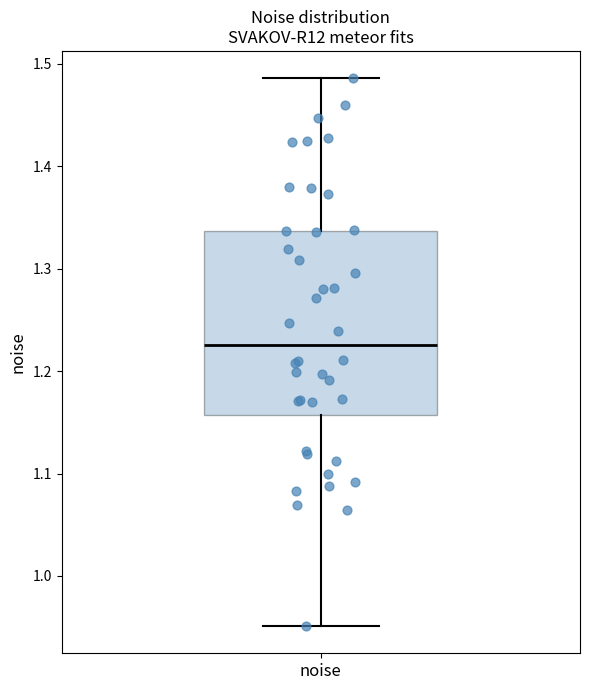

Transcribe this box plot: give where the median line is, the range the box spans, and where the two whiskers end, as read against the y-axis. The values are not printed on the chart, so give them approximately, as read against the axis.

median 1.23, box 1.16 to 1.34, whiskers 0.95 to 1.49